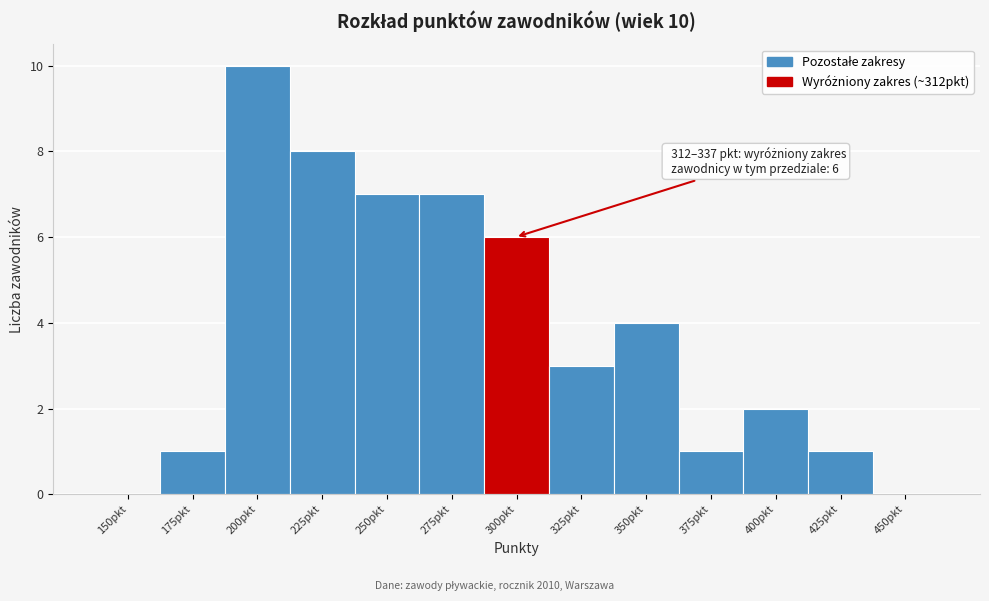

Reading left to right, extract all data points from this chart.

150pkt=0	175pkt=1	200pkt=10	225pkt=8	250pkt=7	275pkt=7	300pkt=6	325pkt=3	350pkt=4	375pkt=1	400pkt=2	425pkt=1	450pkt=0